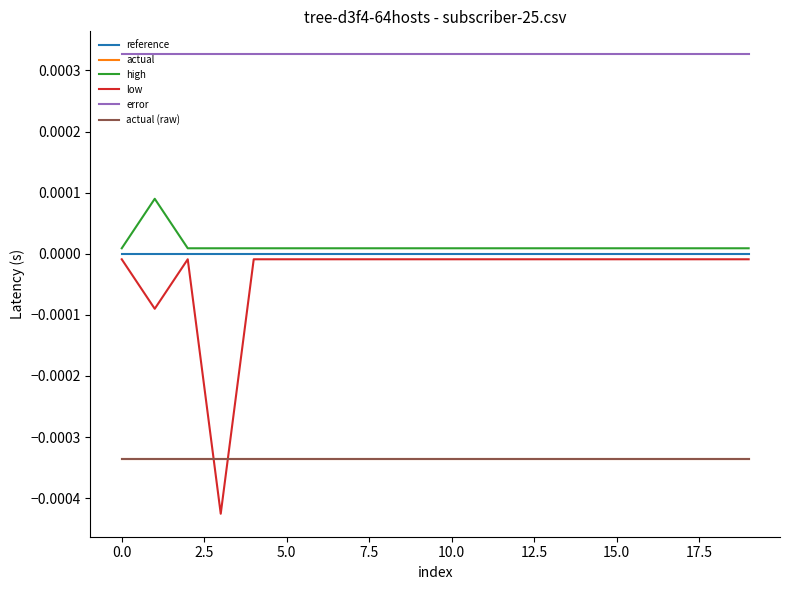

Which series has the largest total across all categories?

error